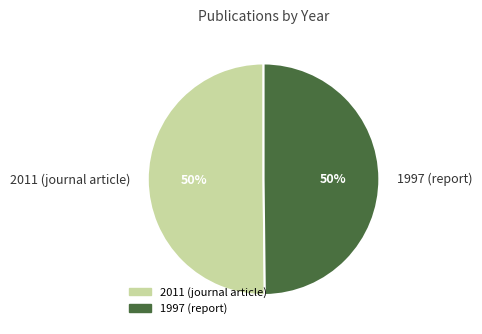

What is the ratio of the value at 1997 (report) to the value at 2011 (journal article)?

1.0